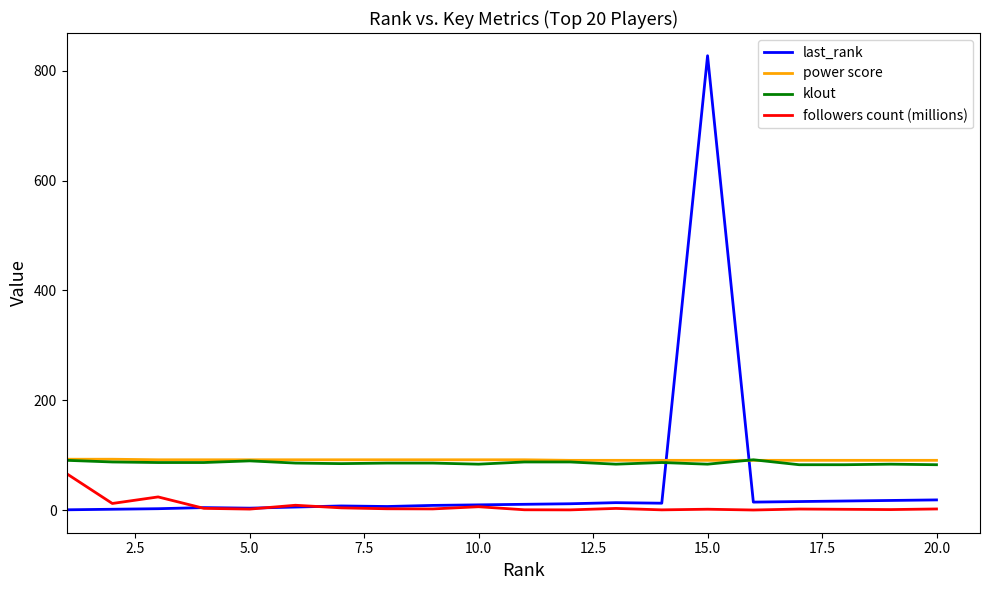

Which series has the widest spread of values?

last_rank